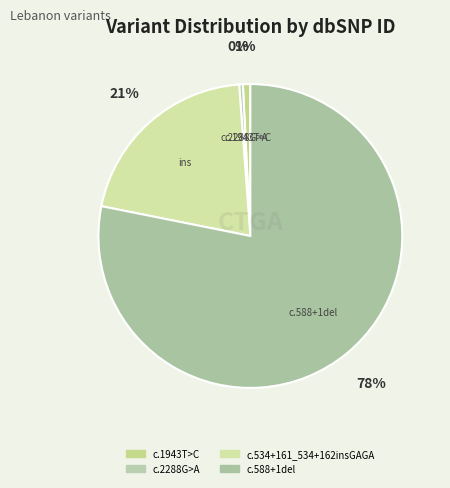

To the nearest percent, what is the difference between the largest and smallest slice percentages?

78%